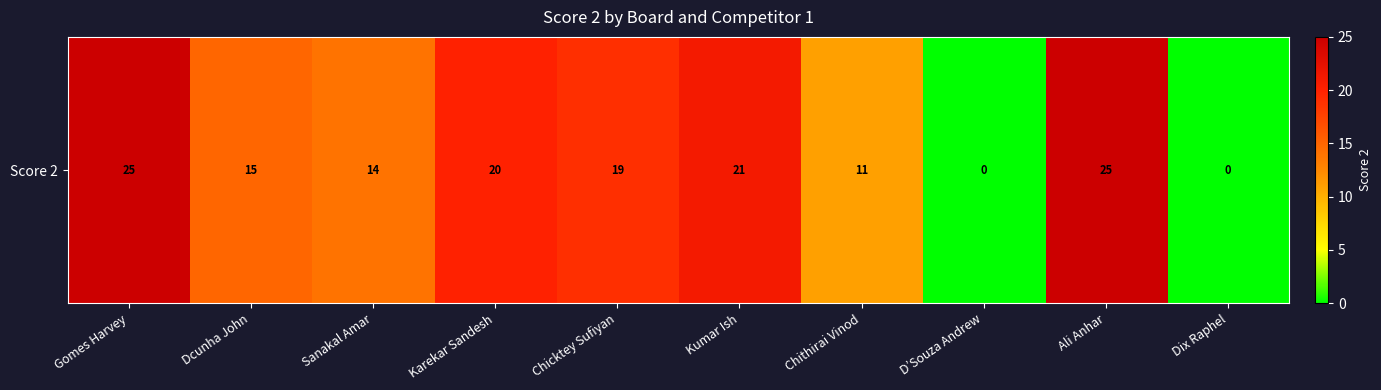

True or false: the data shows 15 at Dcunha John.

True